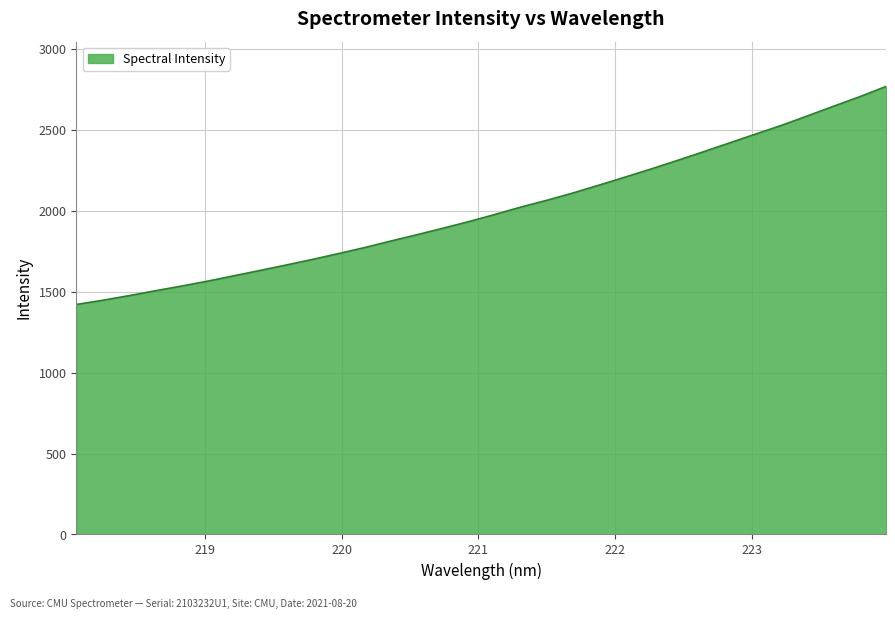

What is the minimum value shown in the chart?

1420.6